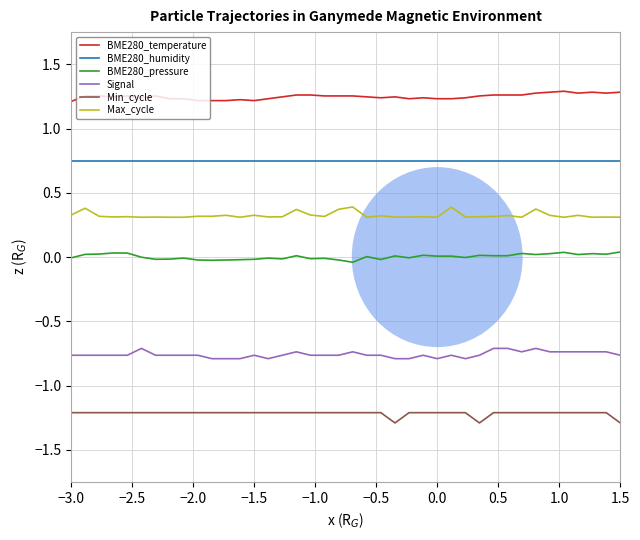

True or false: BME280_temperature and Min_cycle intersect in this chart.

False